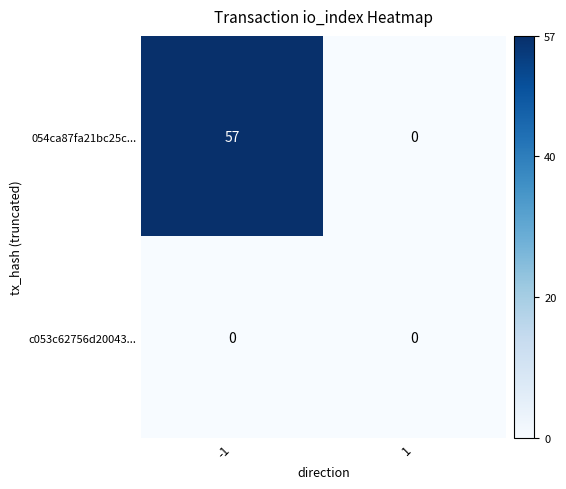

List the series in order of their peak value, lowest first.

c053c62756d20043..., 054ca87fa21bc25c...